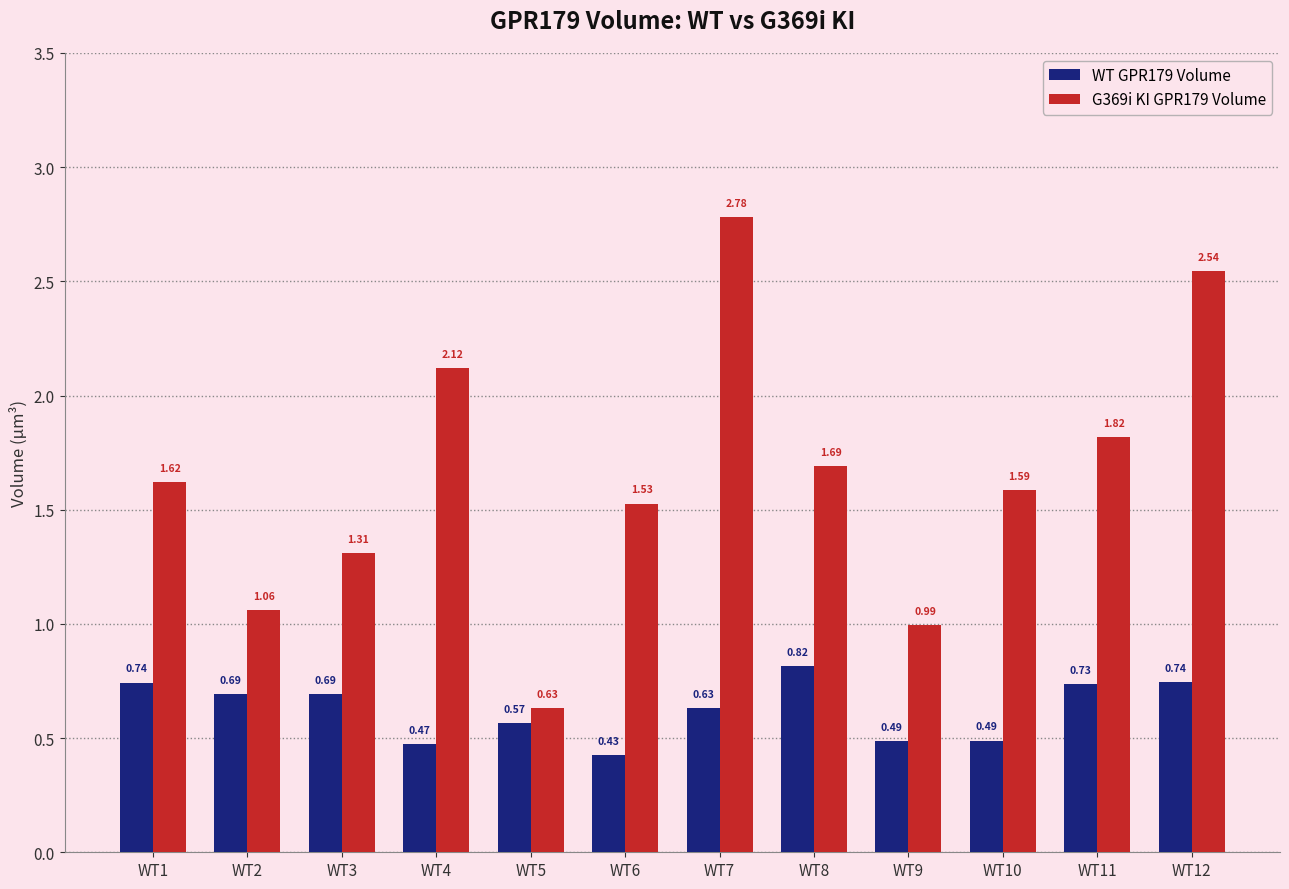

At which label is G369i KI GPR179 Volume closest to 1?

WT9